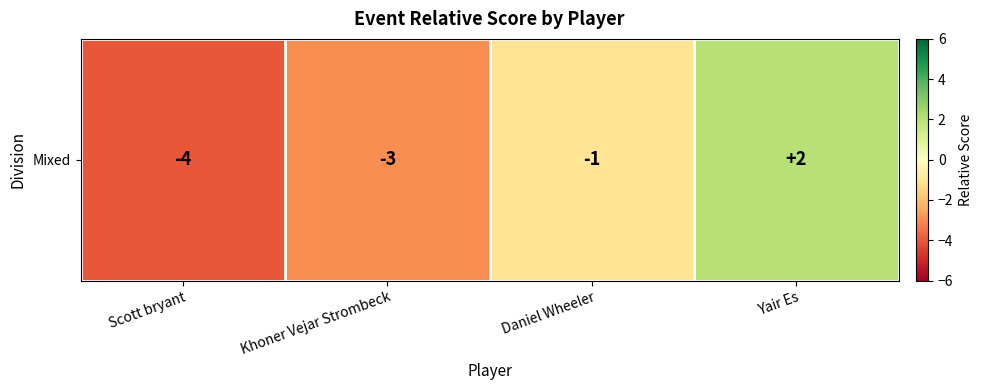

What is the approximate value at Scott bryant?

-4